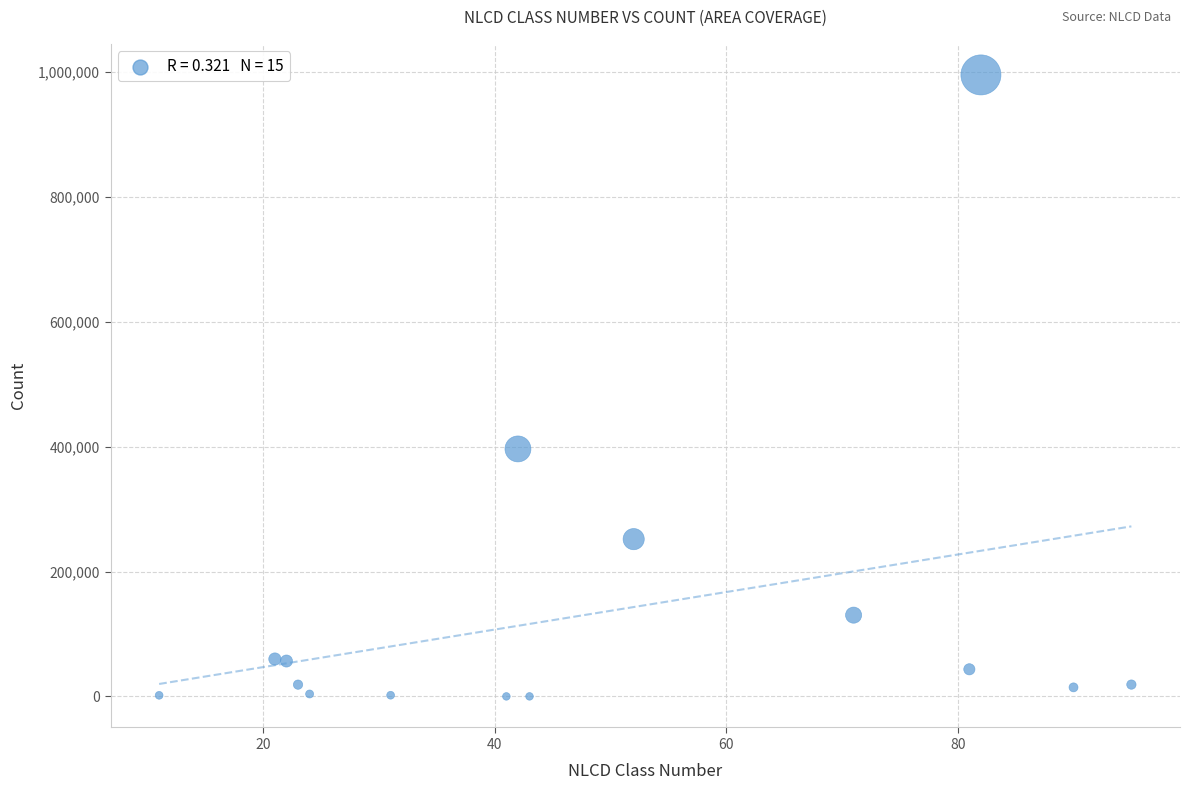

What is the range of X values (max minus min)?

84